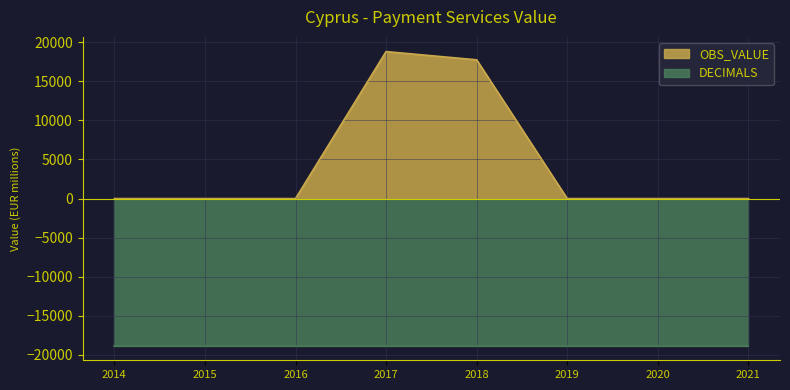

What is the average value?

4567.8